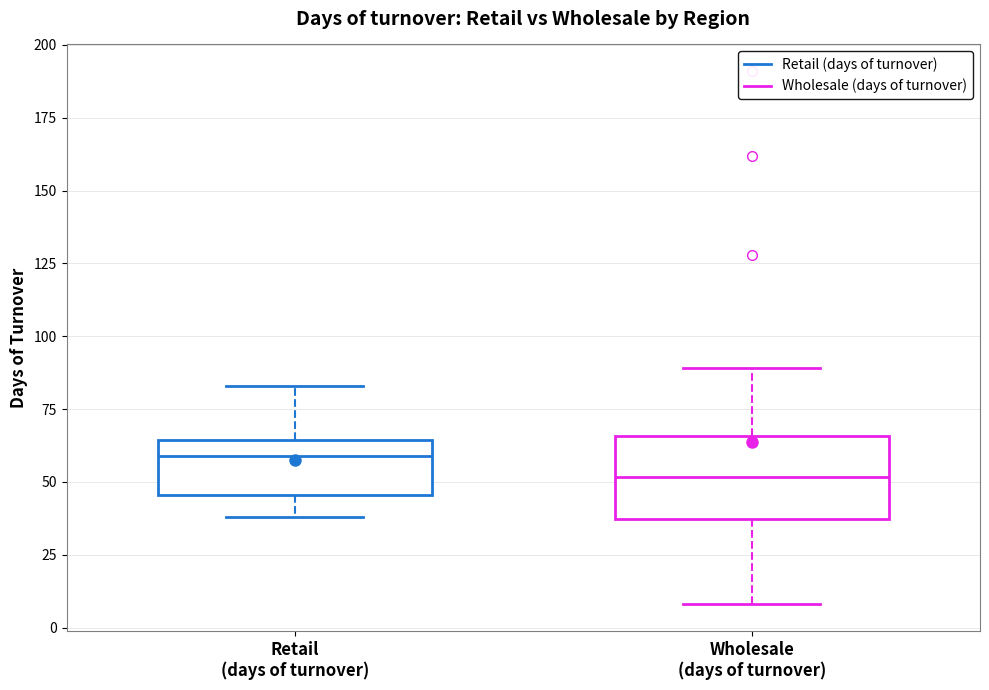

Where does the upper whisker of the box for Retail (days of turnover) end on the y-axis? The values are not printed on the chart, so give them approximately, as read against the axis.

85